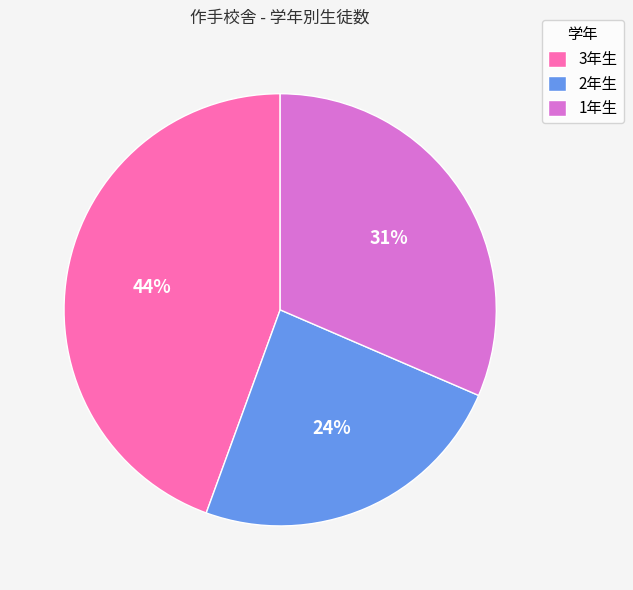

What percentage is the 1年生 slice, to the nearest percent?

31%